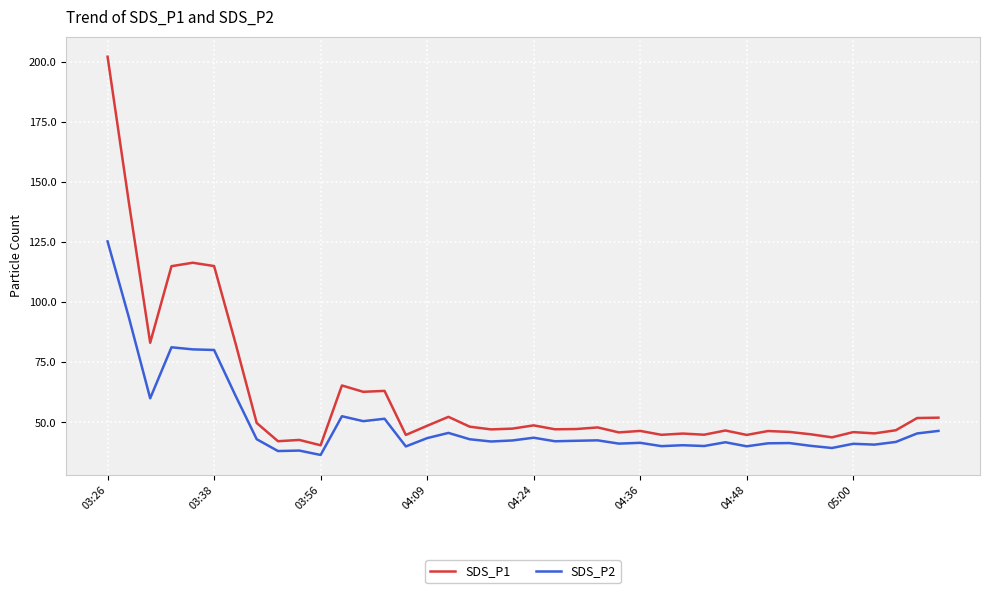

What is the difference between the maximum and minimum values in the SDS_P1 series?

161.5